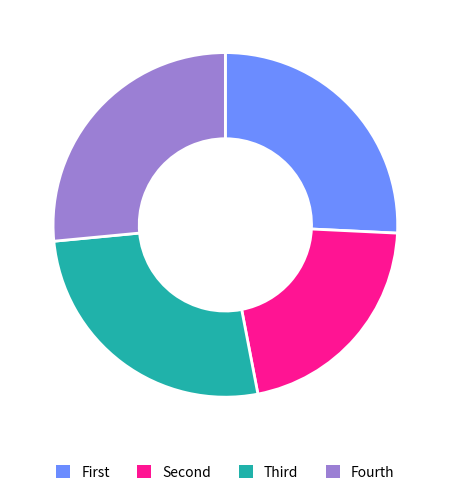

Does any single category account for the majority?

No